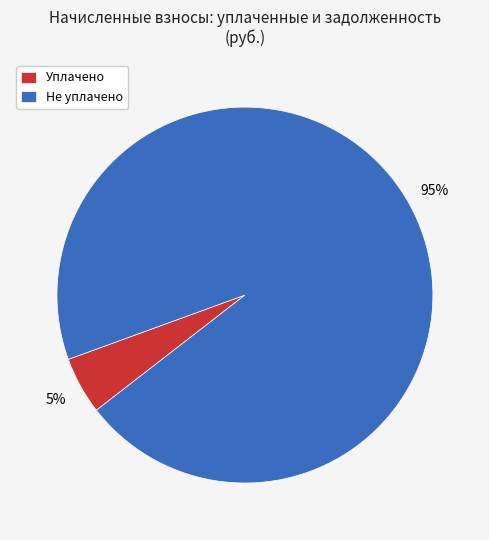

Which has a higher value, Уплачено or Не уплачено?

Не уплачено